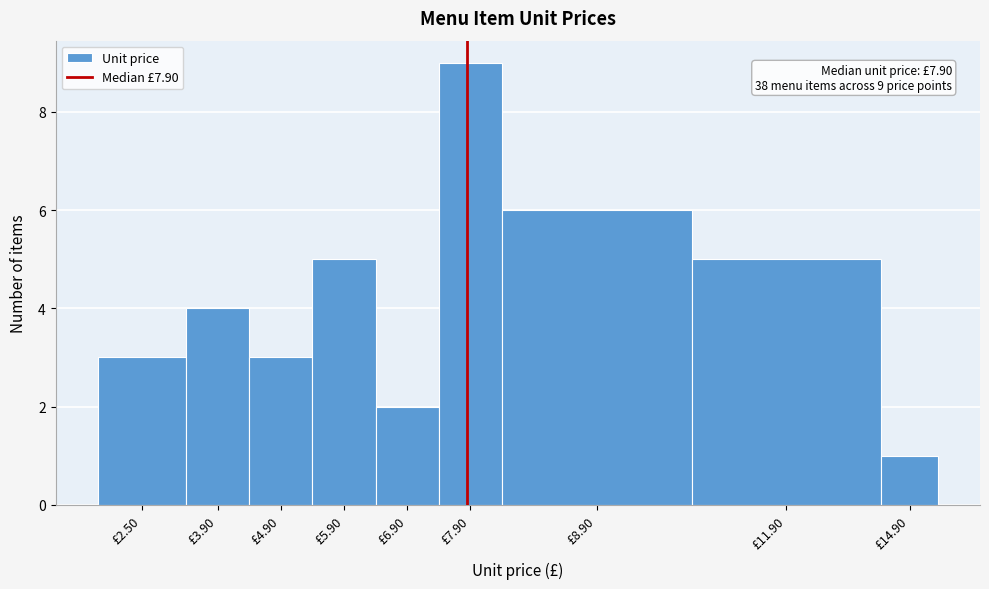

Reading right to left, extract all data points from this chart.

1	5	6	9	2	5	3	4	3